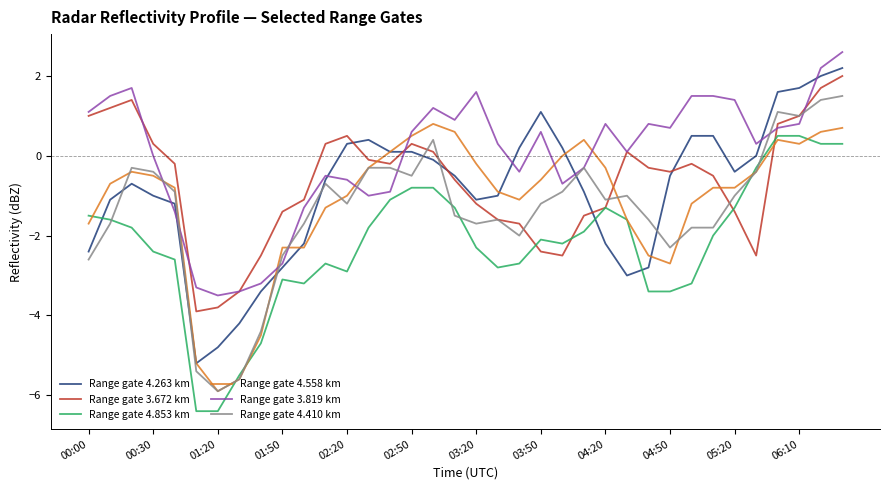

What is the smallest value displayed?

-6.4